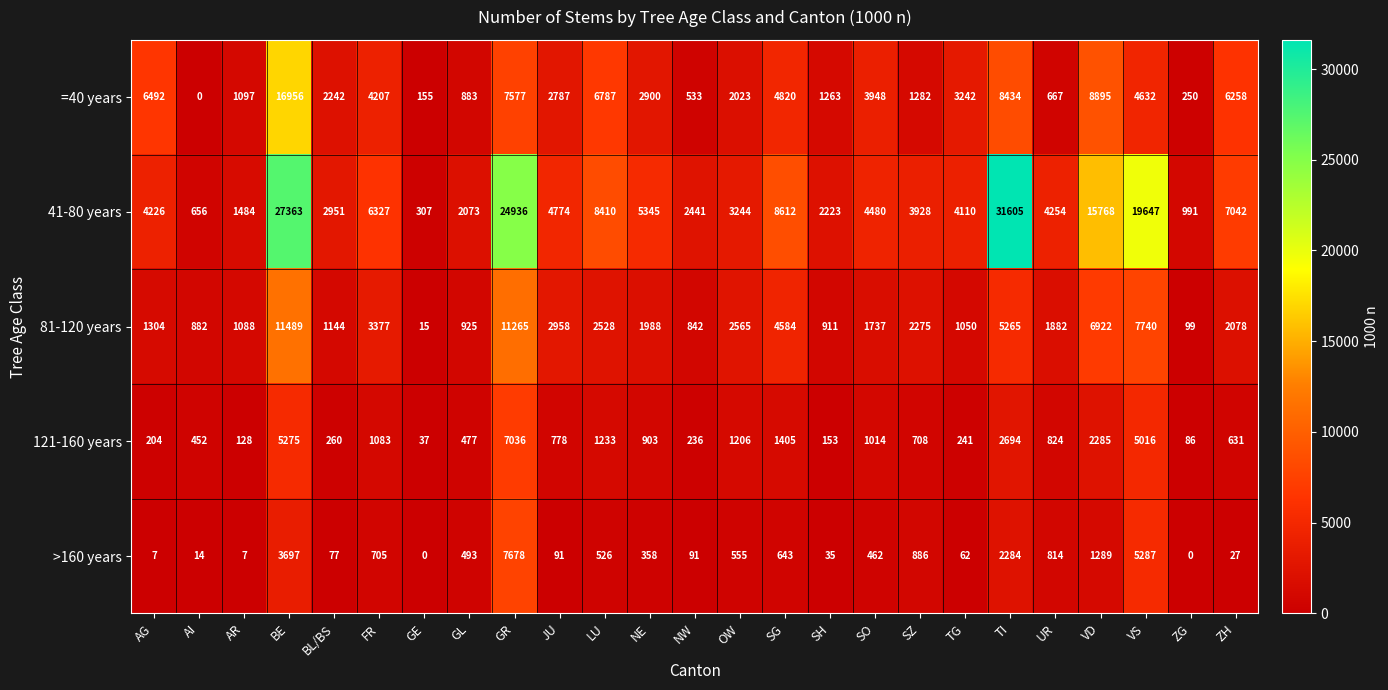

What is the sum of all 41-80 years values?

197197